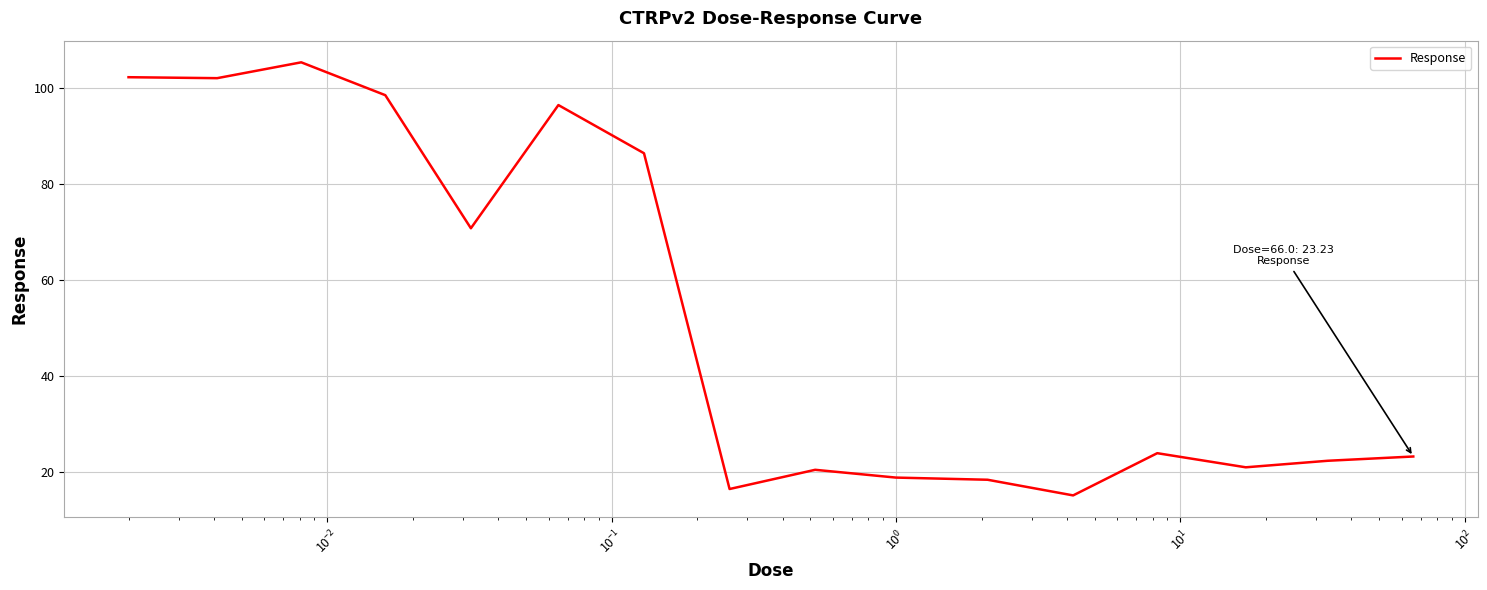

What is the smallest value displayed?

15.1